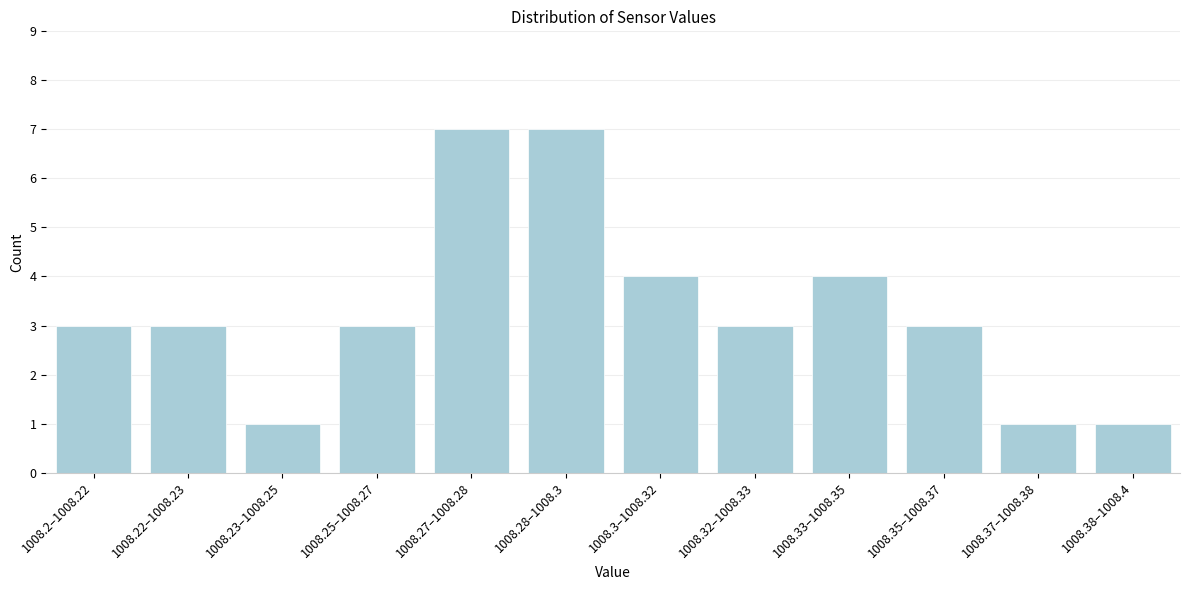

Reading left to right, transcribe all the data shown in this chart.

1008.2–1008.22=3	1008.22–1008.23=3	1008.23–1008.25=1	1008.25–1008.27=3	1008.27–1008.28=7	1008.28–1008.3=7	1008.3–1008.32=4	1008.32–1008.33=3	1008.33–1008.35=4	1008.35–1008.37=3	1008.37–1008.38=1	1008.38–1008.4=1